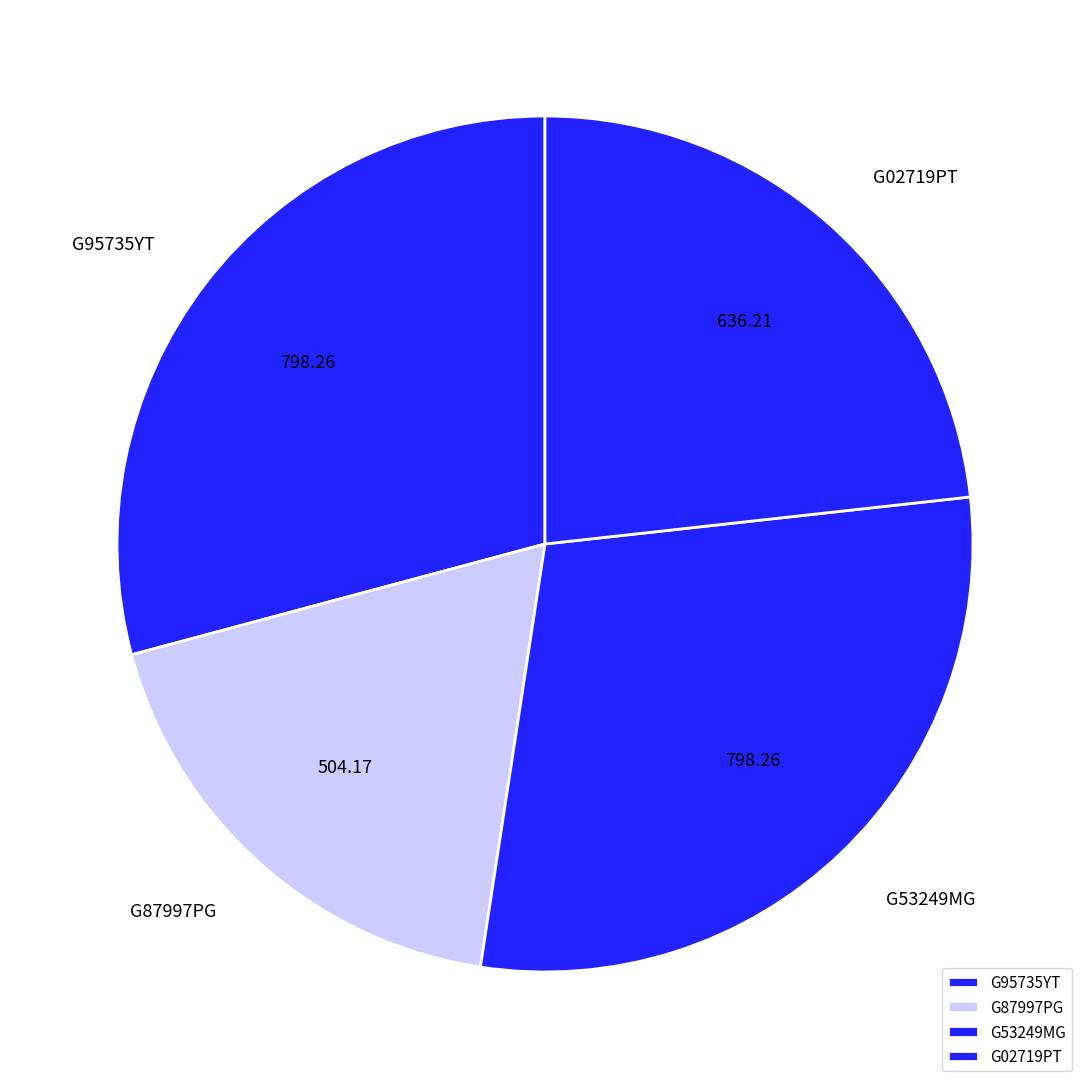

Count the number of slices in the pie.

4